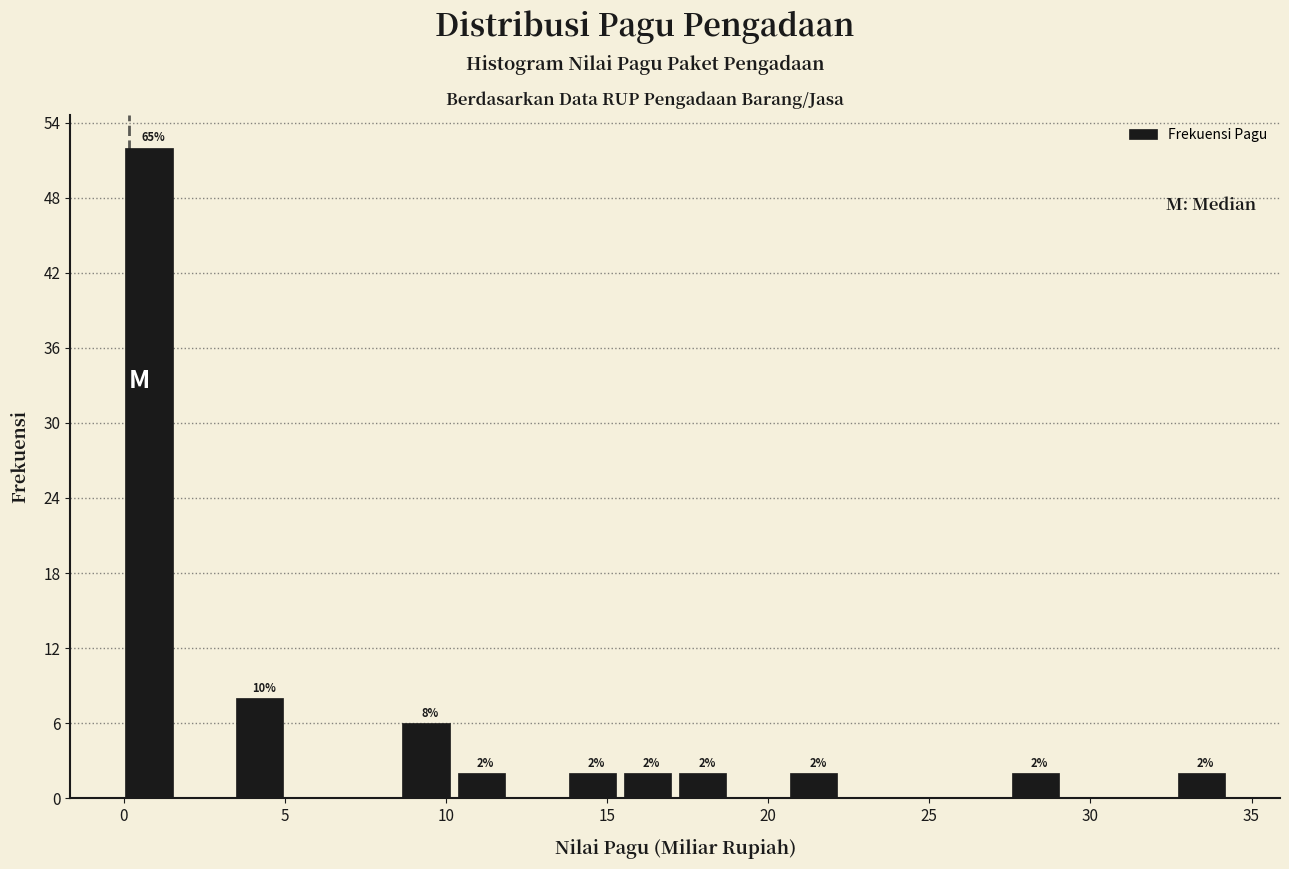

Around what value on the x-axis is the tallest bar? Give the approximate position of its centre, as read against the axis.

1.0